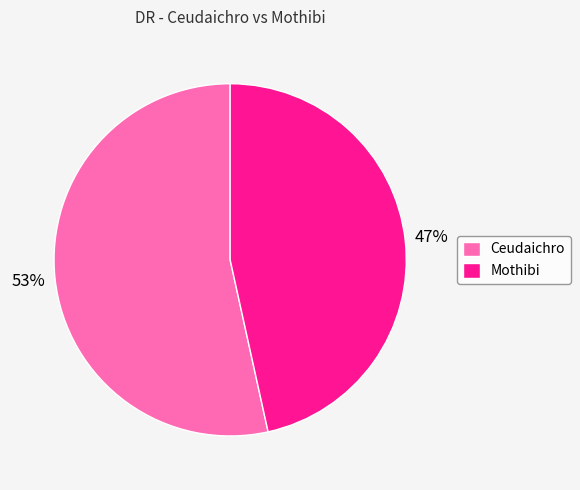

Count the number of slices in the pie.

2